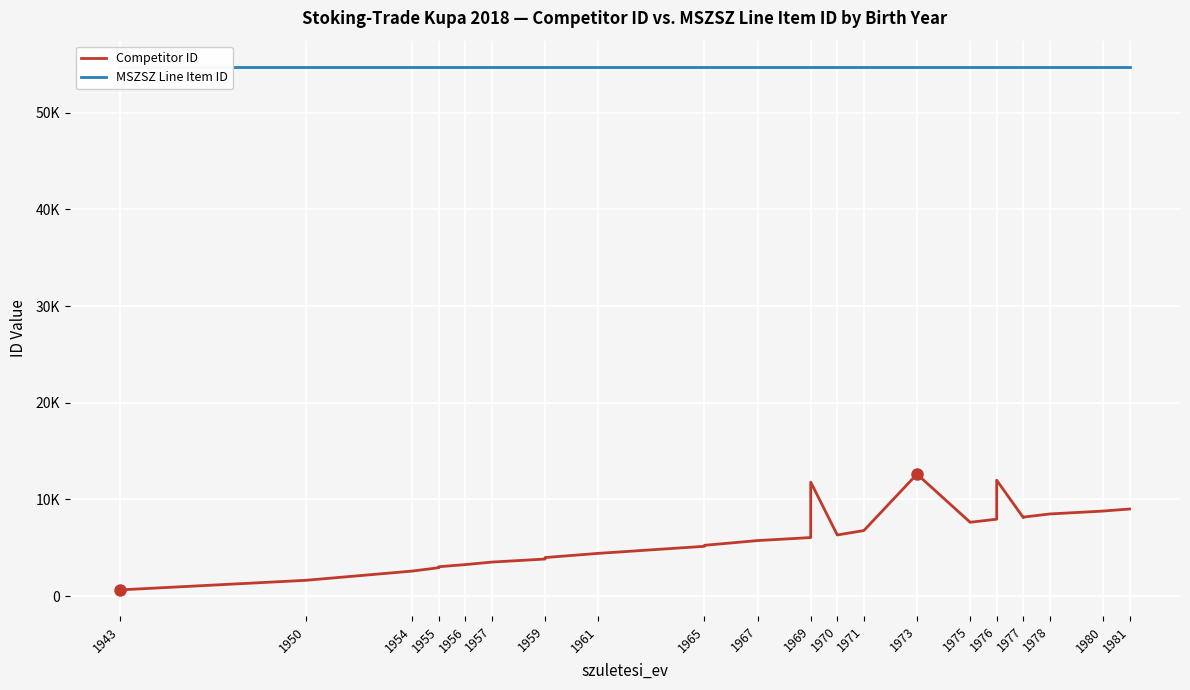

Which category has the lowest value in the MSZSZ Line Item ID series?

1943